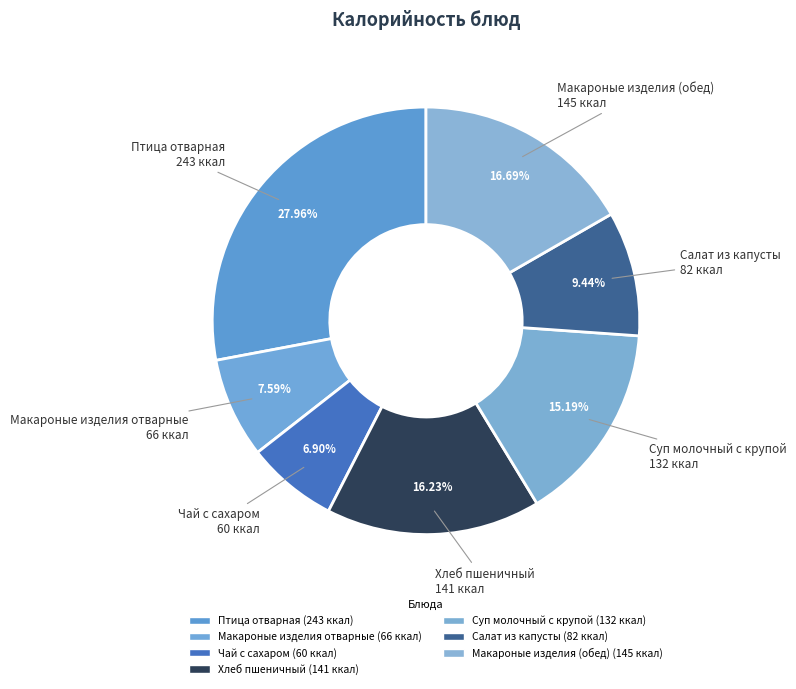

Rank the categories by value from lowest to highest.

Чай с сахаром, Макароные изделия отварные, Салат из капусты, Суп молочный с крупой, Хлеб пшеничный, Макароные изделия (обед), Птица отварная